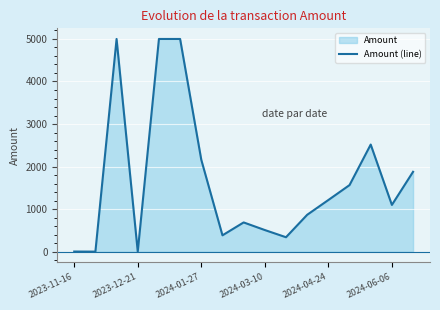

What is the difference between the maximum and minimum values?

5000.0